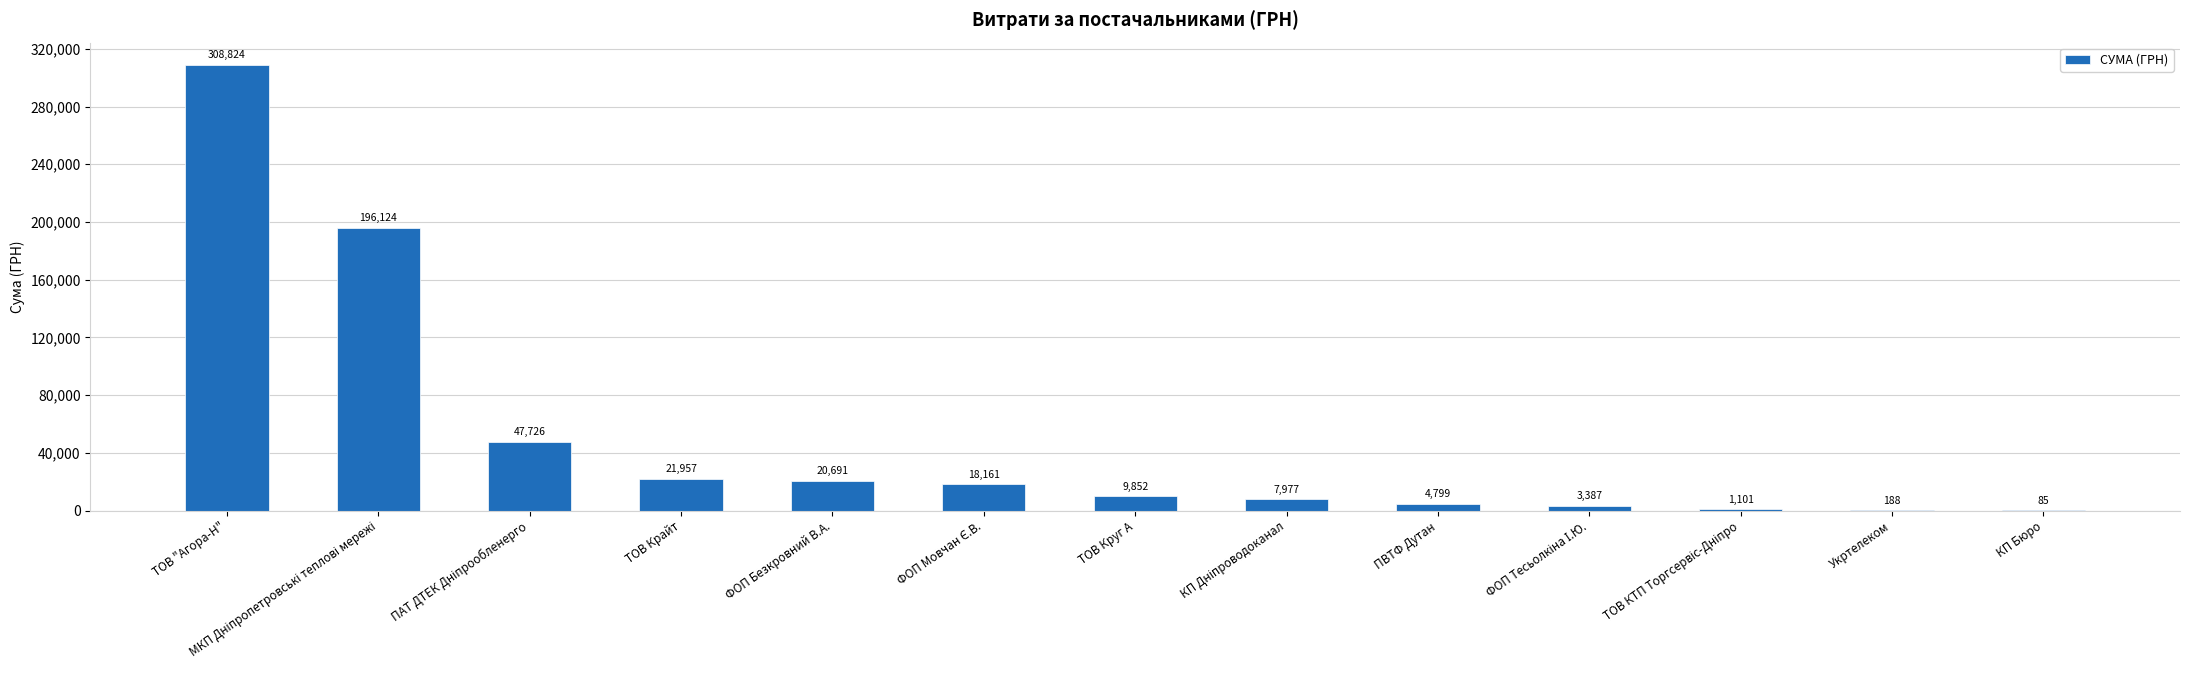

The chart shows a value of 188.0 at Укртелеком. True or false?

True